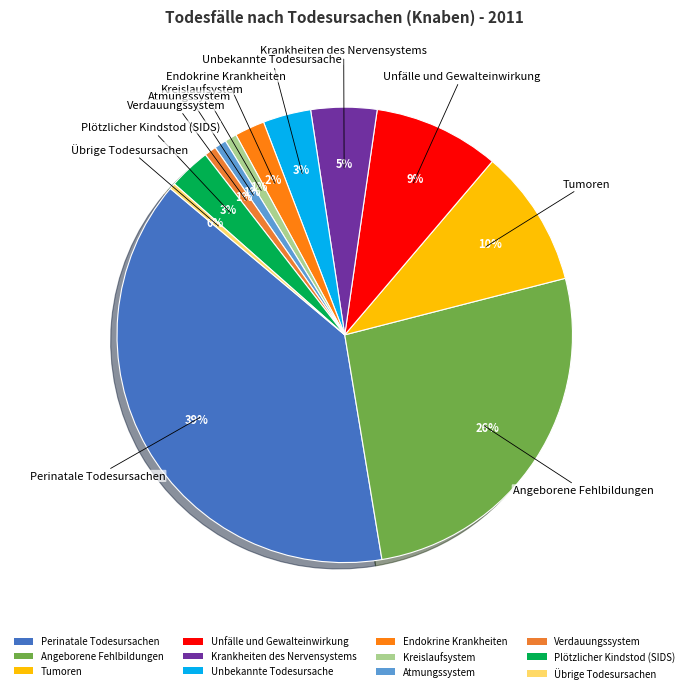

True or false: Unfälle und Gewalteinwirkung accounts for 9% of the total.

True